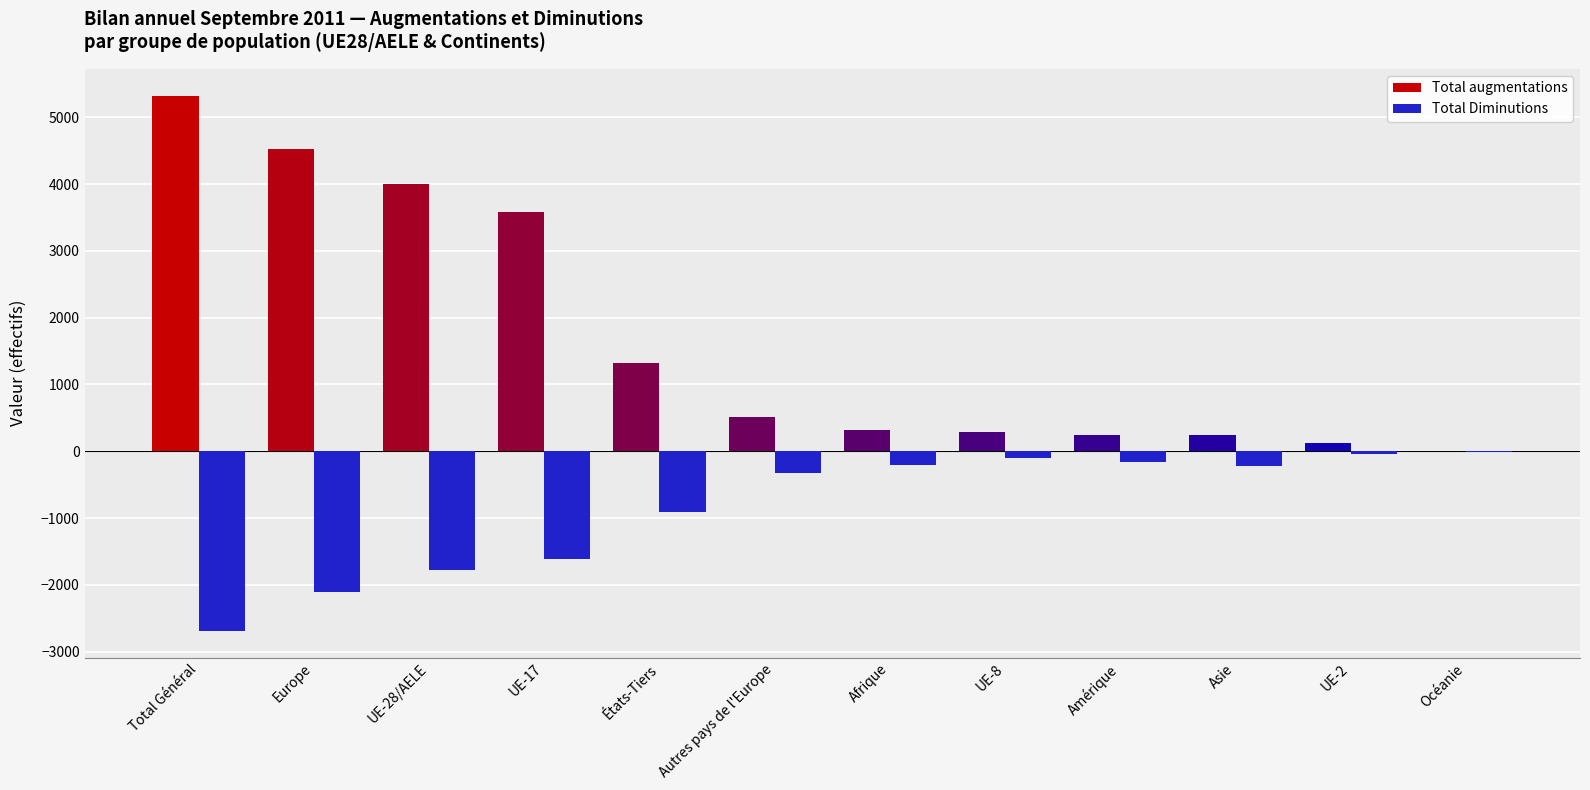

Where is Total augmentations nearest to the value 2662?

UE-17